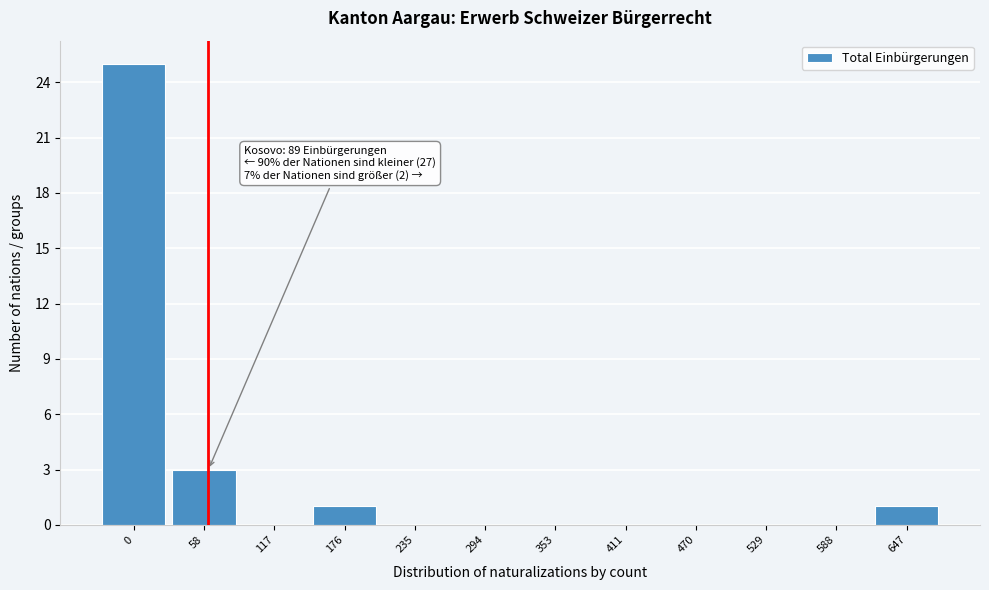

Reading left to right, transcribe all the data shown in this chart.

0=25	58=3	117=0	176=1	235=0	294=0	353=0	411=0	470=0	529=0	588=0	647=1